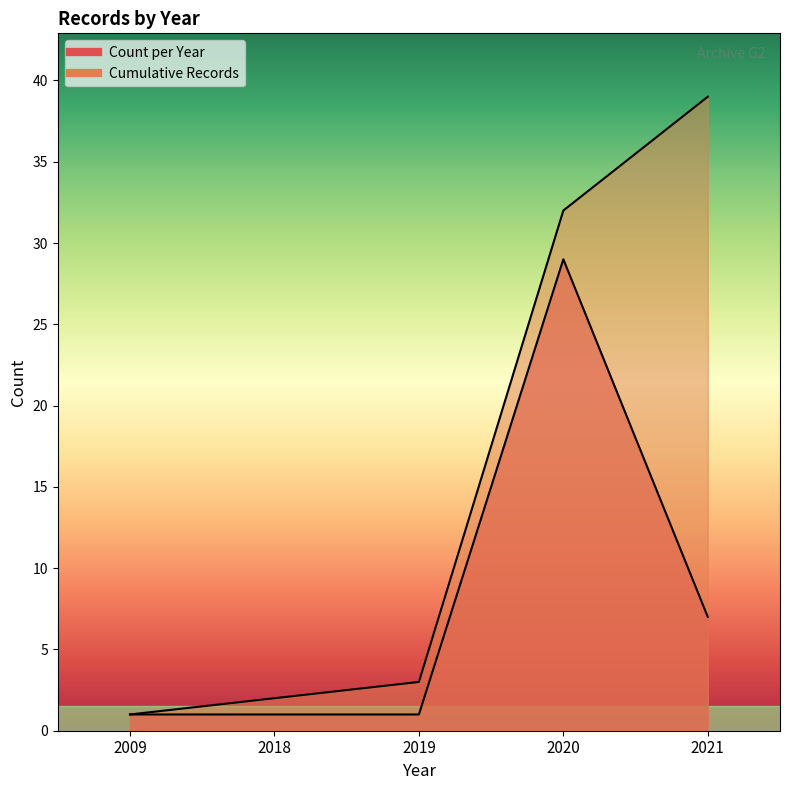

How many values in the Cumulative Records series are below 3?

2